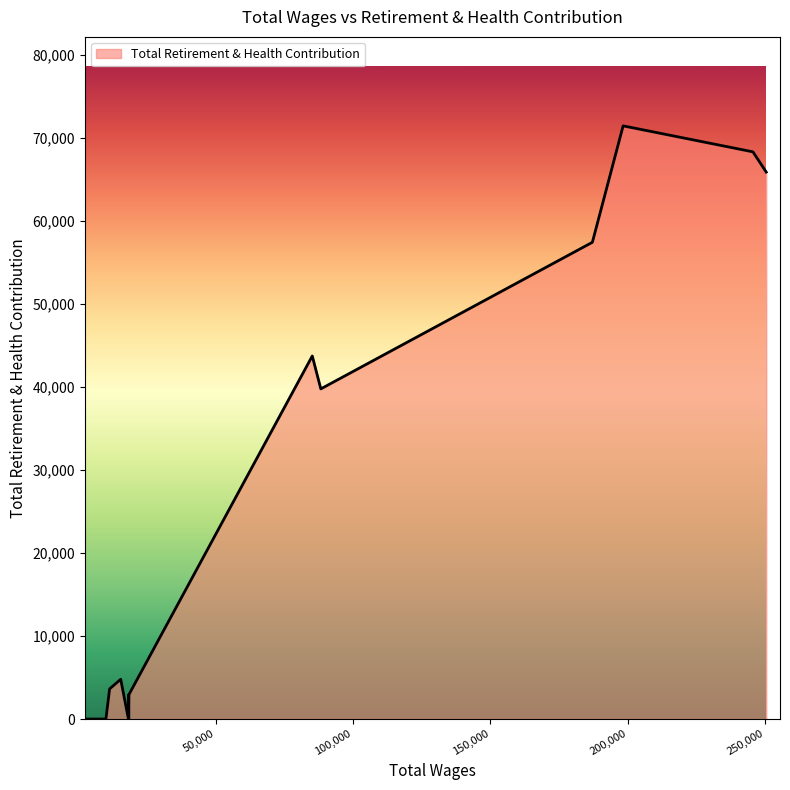

How many positive values are there?

11